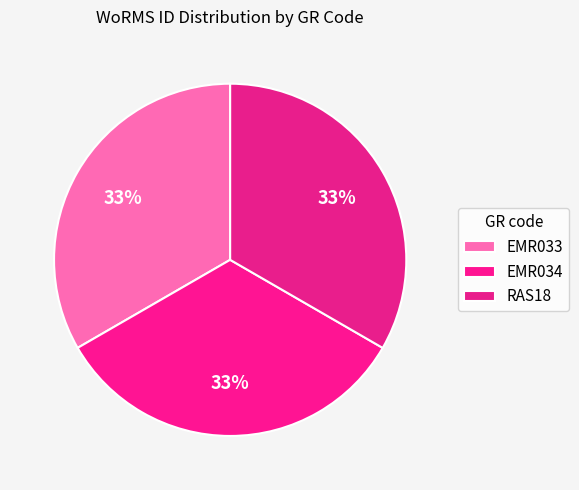

Approximately how many times larger is the value at EMR034 compared to EMR033?

1.0